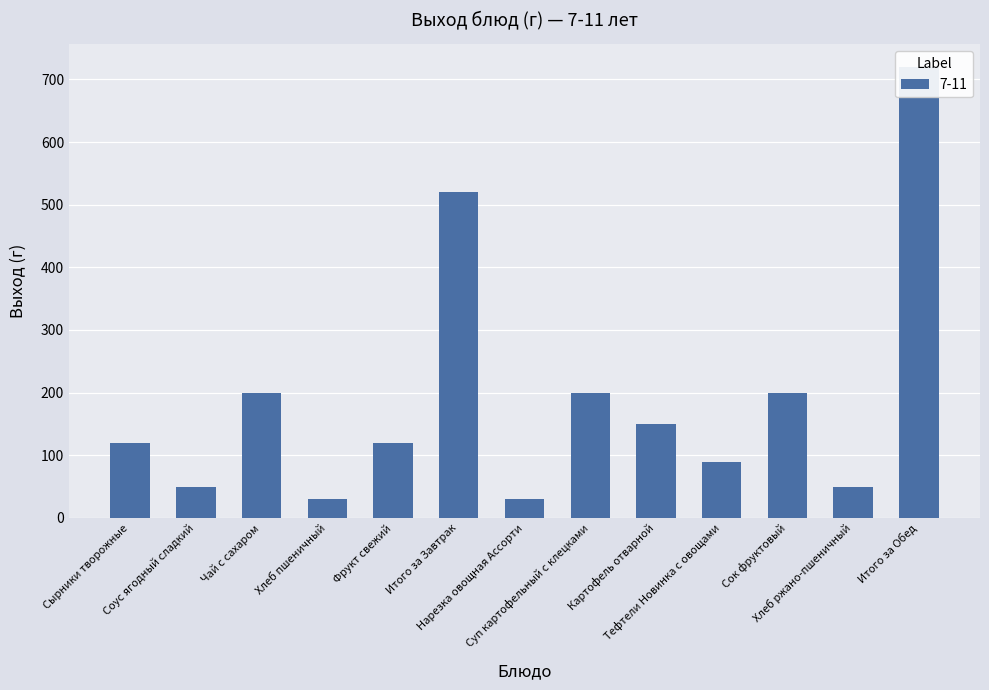

Reading left to right, list all the values displayed in this chart.

120	50	200	30	120	520	30	200	150	90	200	50	720